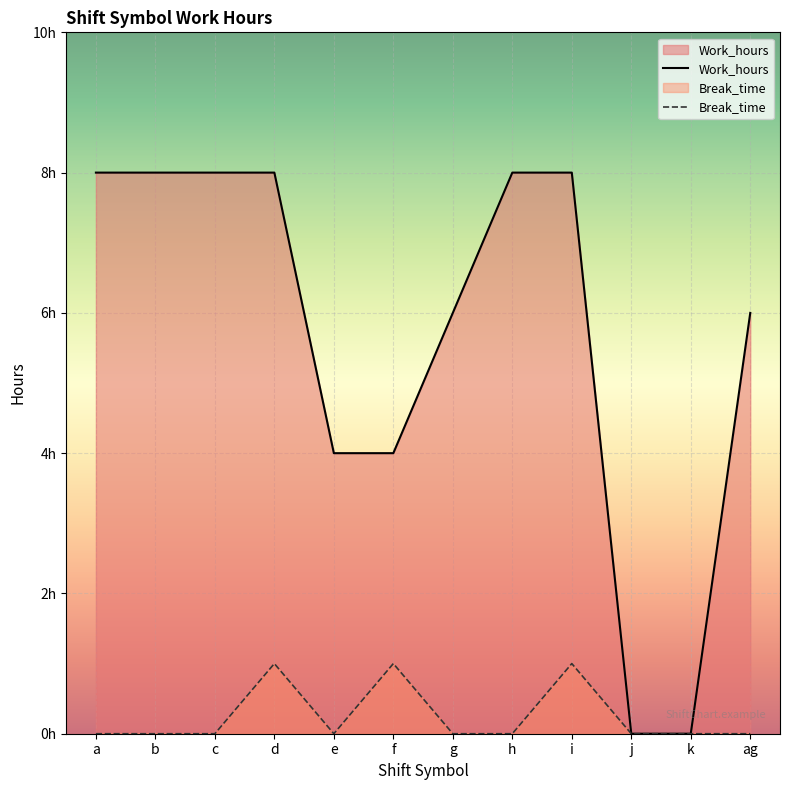

What are all the series names shown in the legend?

Work_hours, Break_time